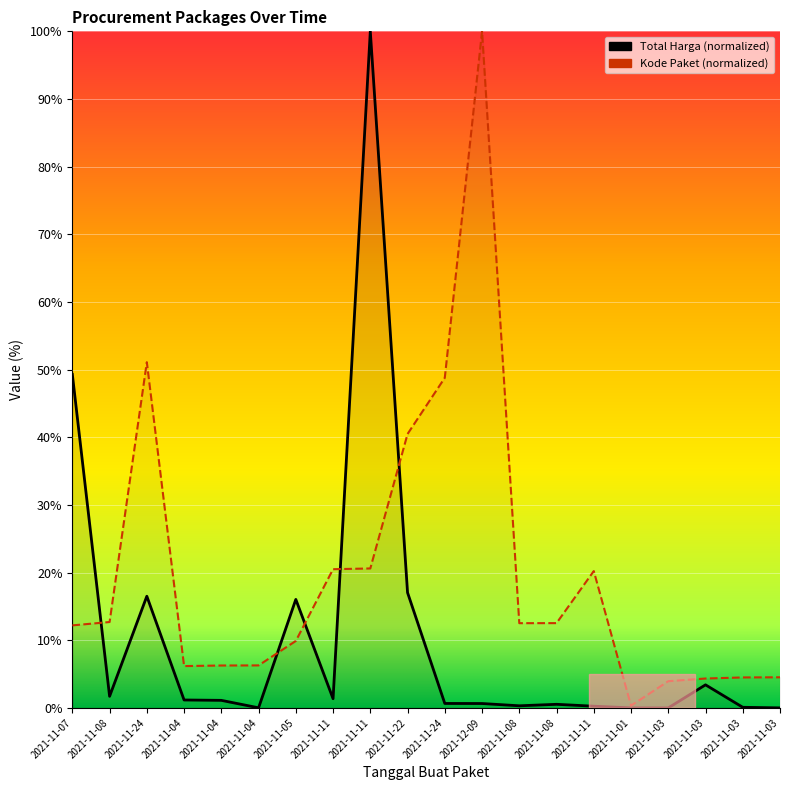

At which category does the chart reach its peak across all series?

2021-11-11